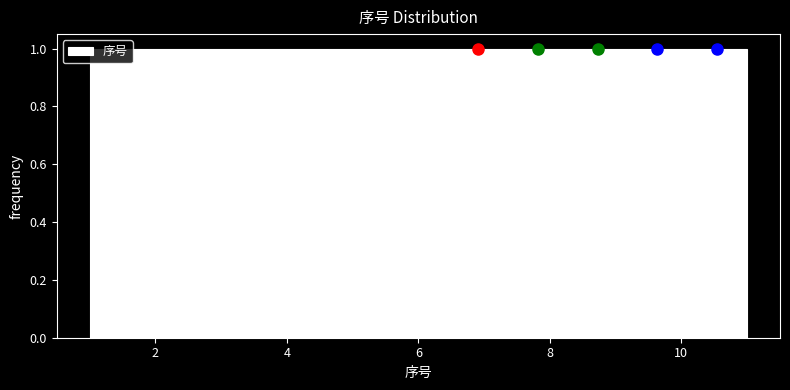

What is the height of the bar covering 1.0 to 2.0 on the x-axis? Neither the bar edges nor the heights are printed on the chart, so give them approximately, as read against the axes.

1